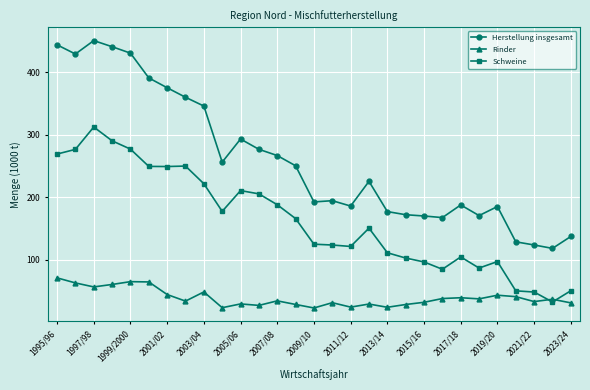

Which series has the largest total across all categories?

Herstellung insgesamt